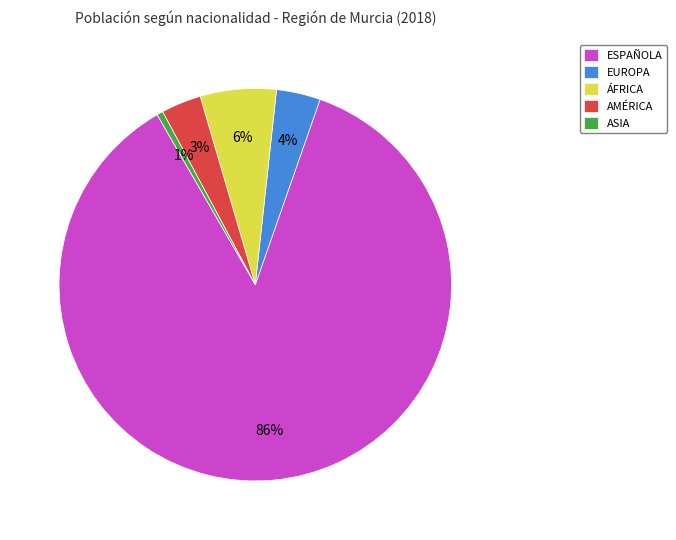

True or false: AMÉRICA accounts for 3% of the total.

True